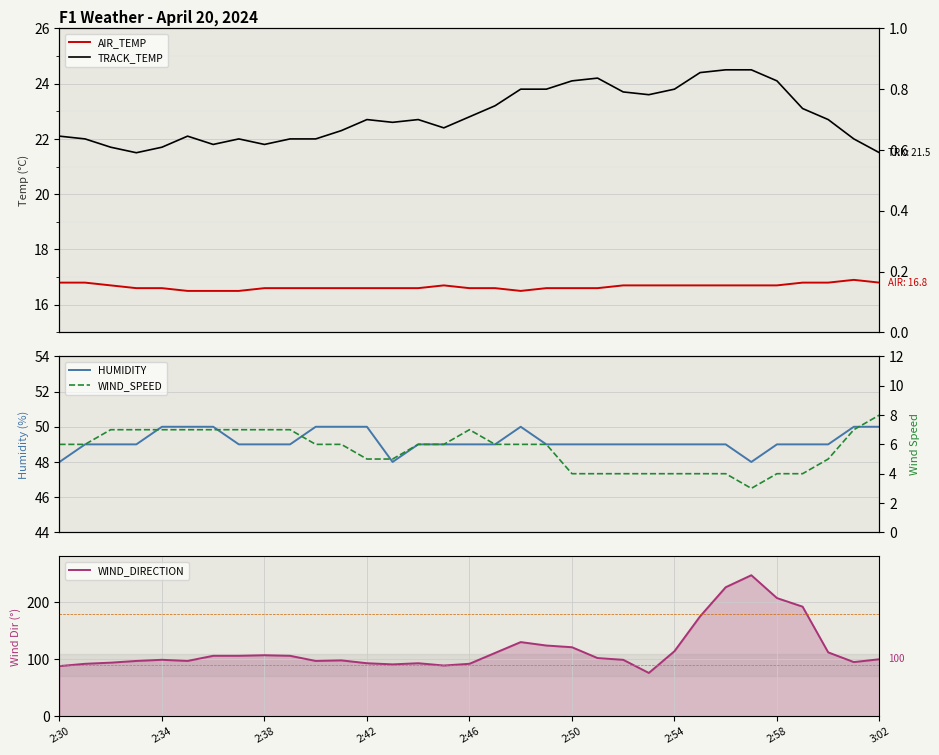

What is the average value of the TRACK_TEMP series?

22.8